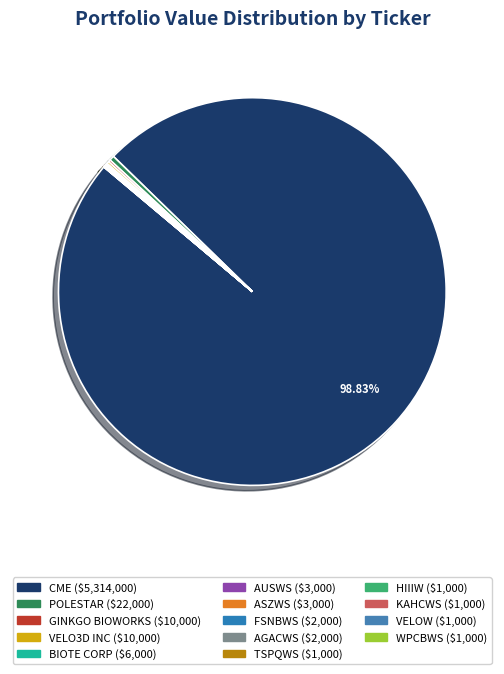

Count the number of slices in the pie.

14